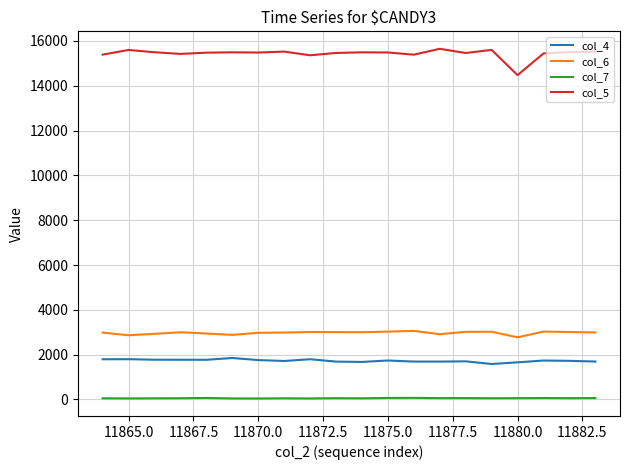

How many series are shown in this chart?

4